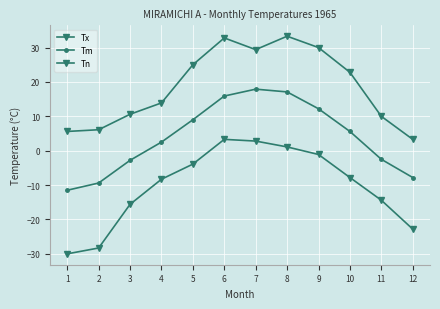

How many values in the Tm series exceed 5?

6